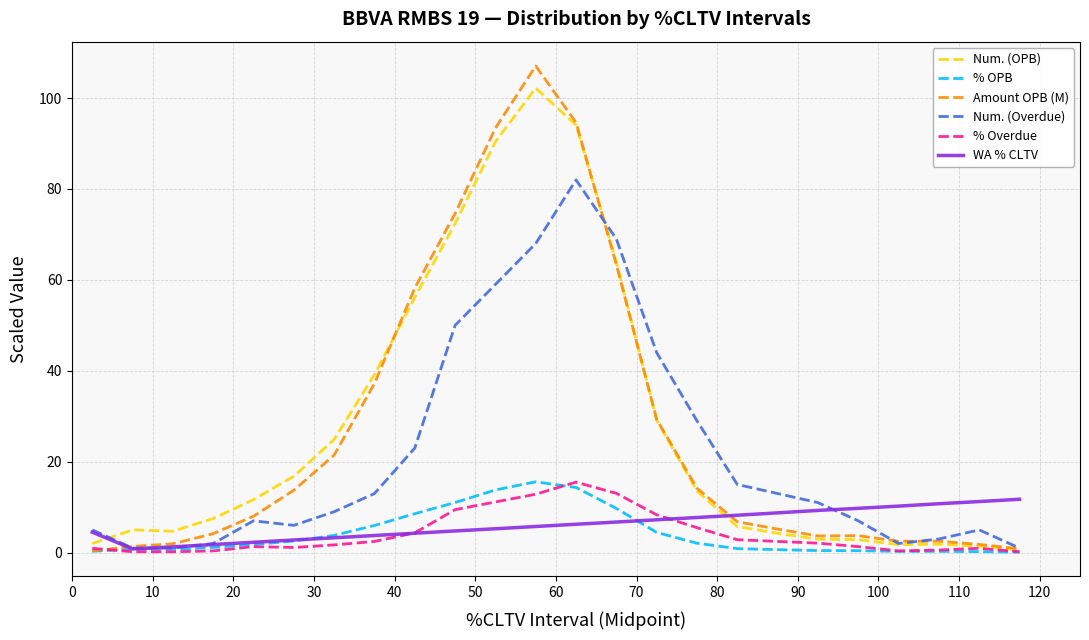

Which series has the widest spread of values?

Amount OPB (M)